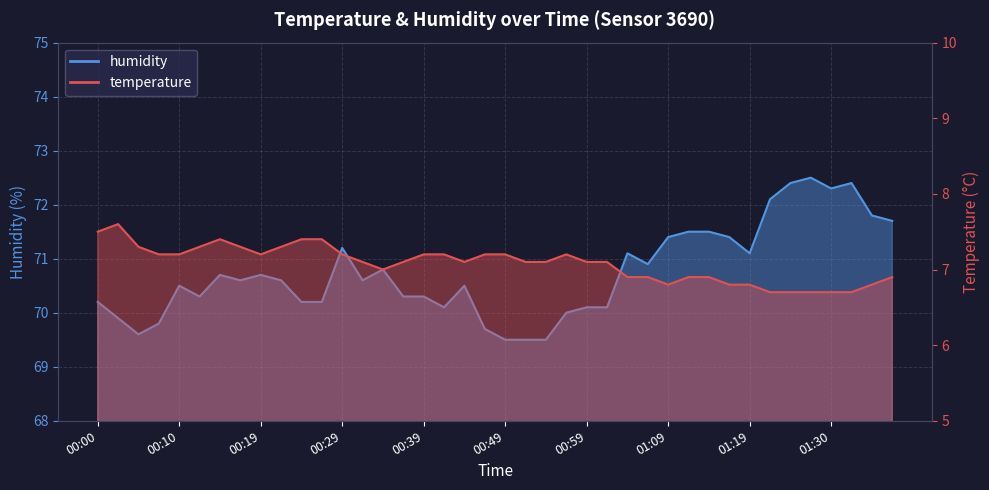

Read the humidity value at 01:02.

70.1